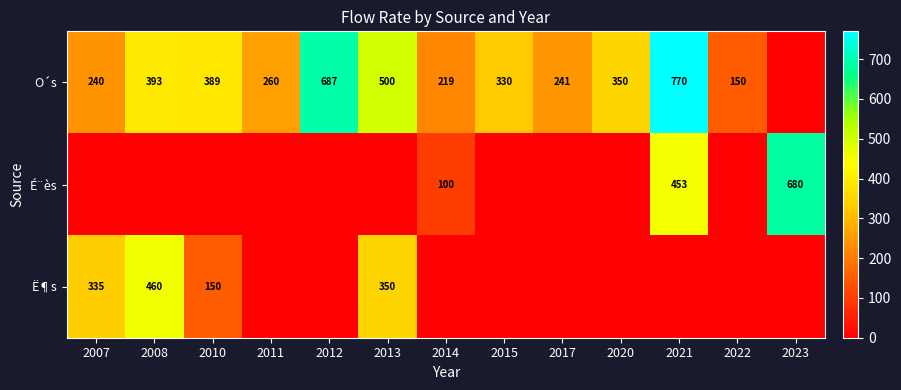

Is it true that O´s equals 136 at 2020?

False